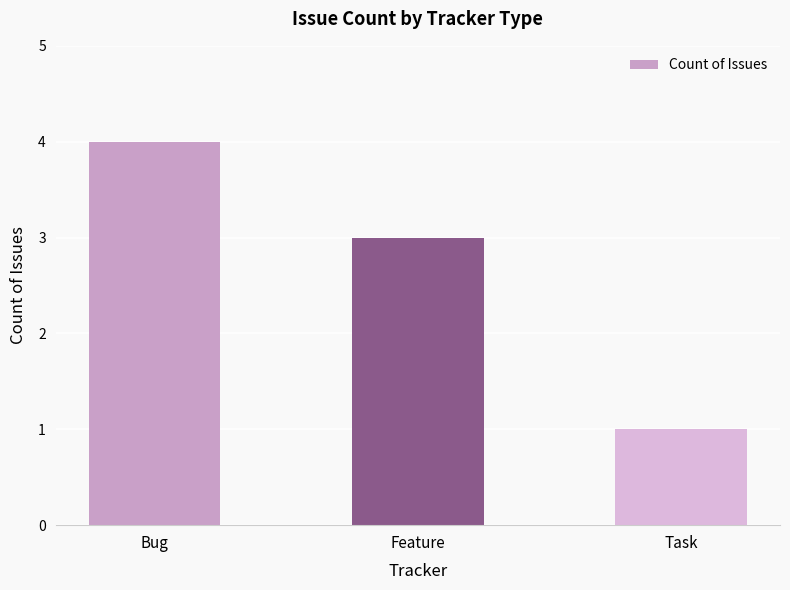

At which category does the chart reach its peak across all series?

Bug